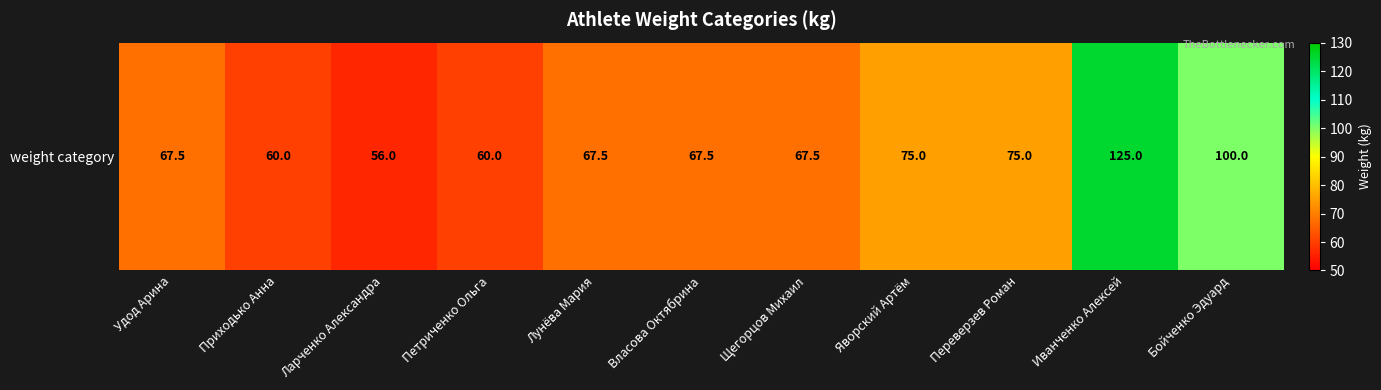

The chart shows a value of 67.5 at Щегорцов Михаил. True or false?

True